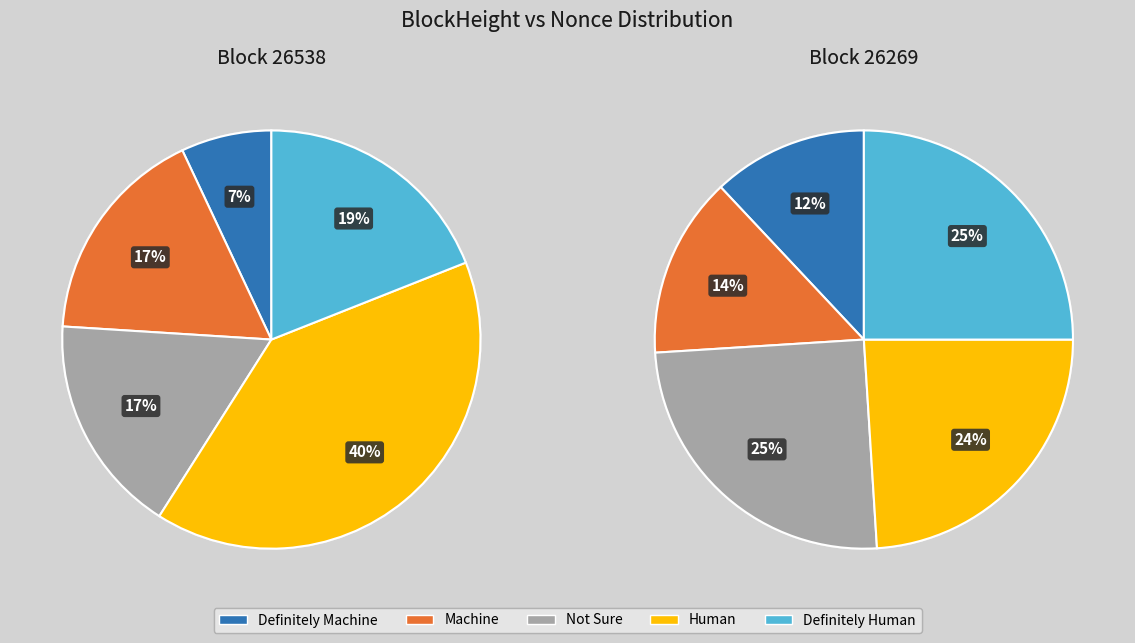

Which has a higher value, 26269 or 26538?

26269